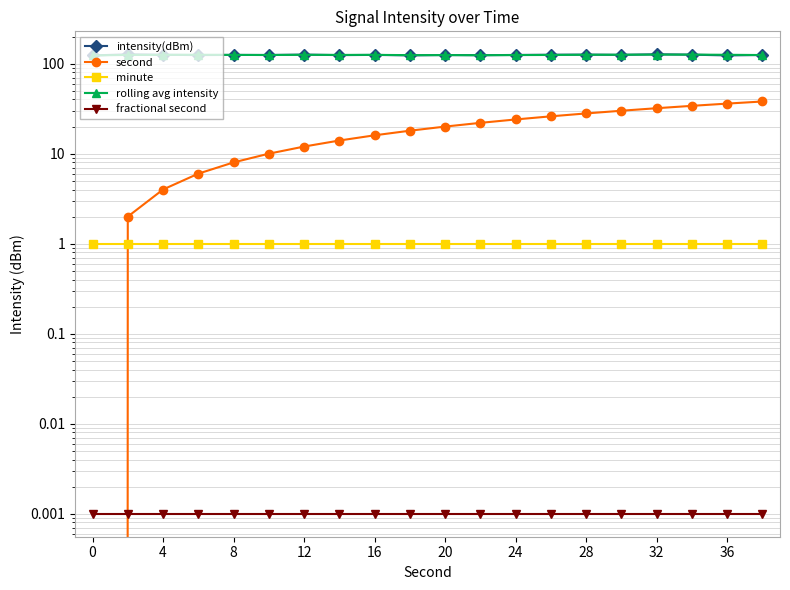

The intensity(dBm) series shows 47.3 at 32. True or false?

False